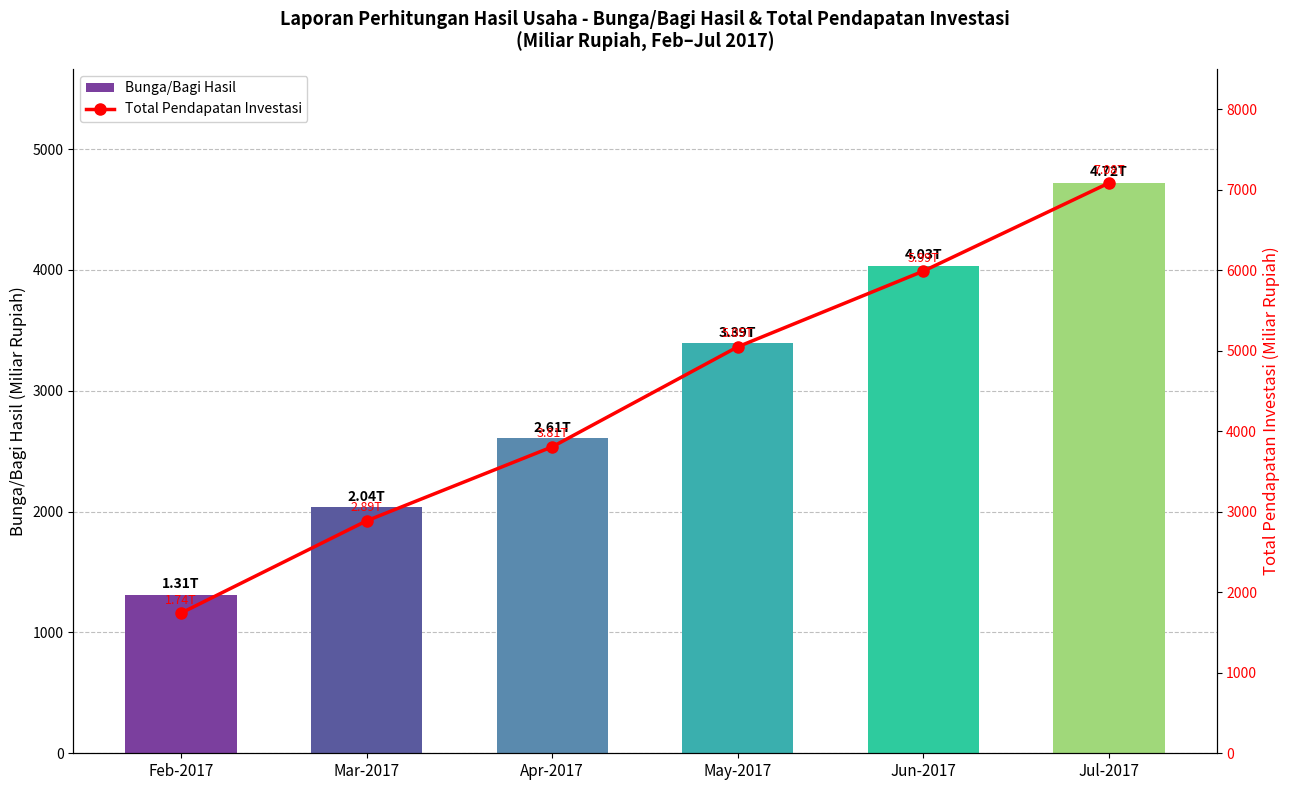

Reading left to right, what are all the values shown in this chart?

Bunga/Bagi Hasil: 1312.5	2035.1	2606.4	3392.6	4031.7	4719.0
Total Pendapatan Investasi: 1741.9	2887.2	3805.7	5048.0	5988.0	7082.0